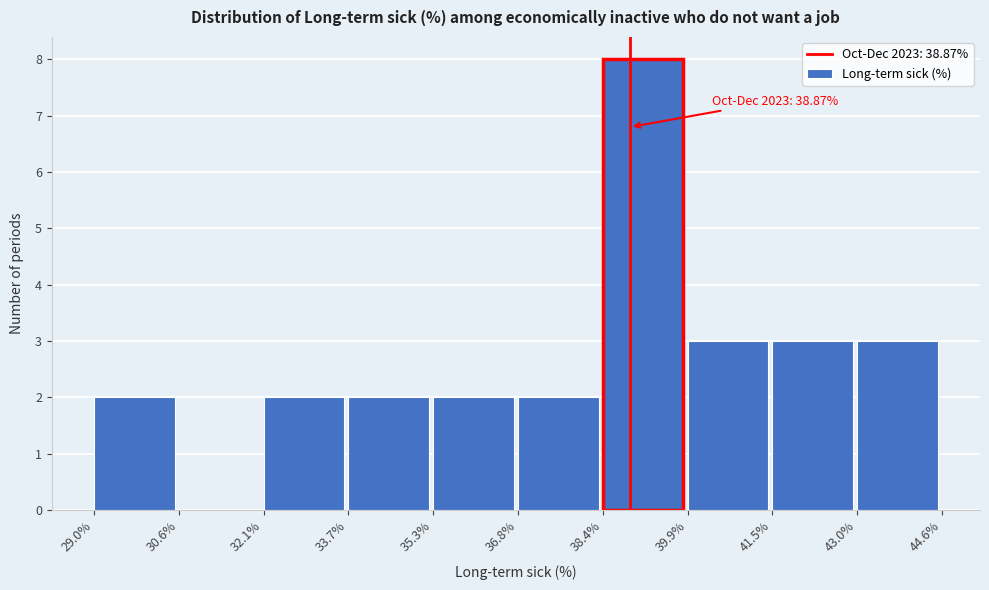

Over which range of the x-axis is the bar tallest?

38.4% to 39.9%